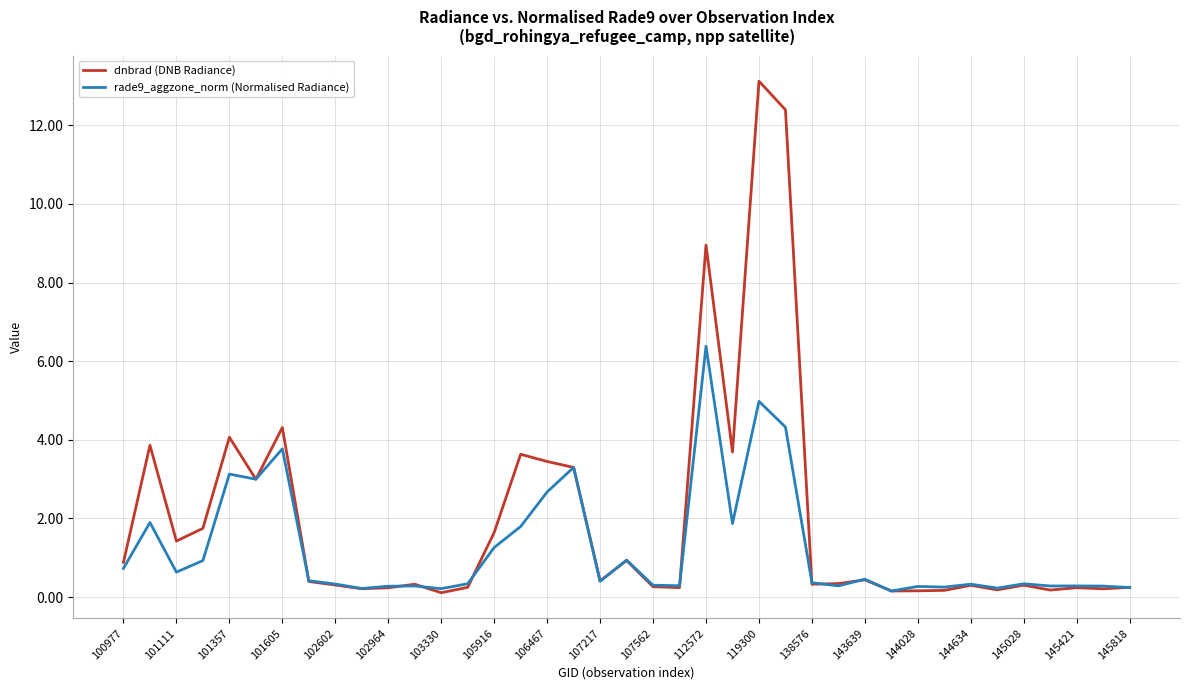

What is the maximum value for rade9_aggzone_norm (Normalised Radiance)?

6.4